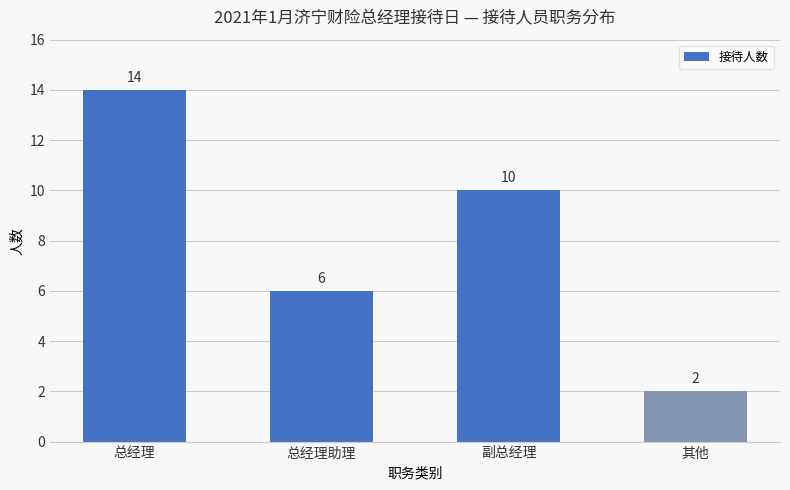

Which label corresponds to the largest value in the chart?

总经理